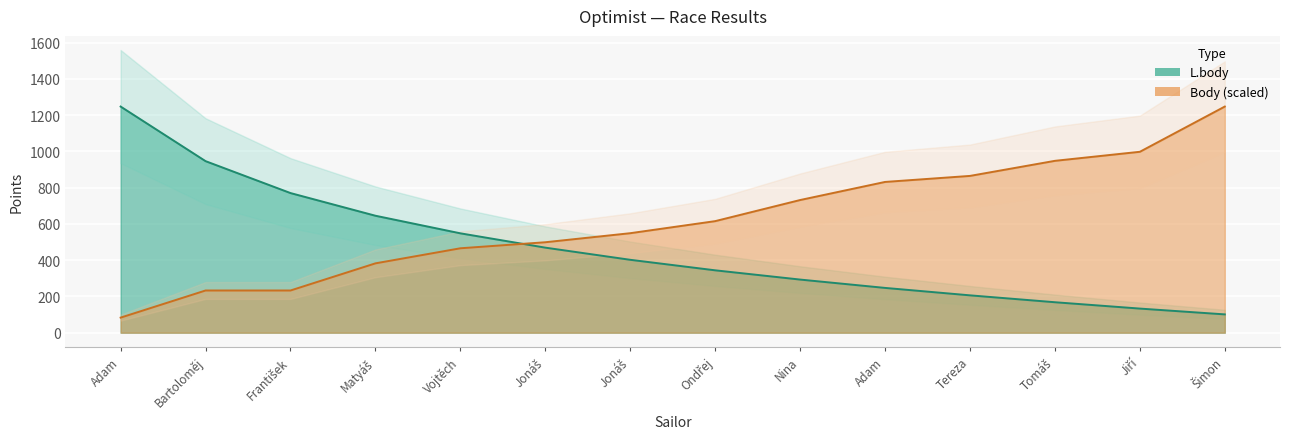

List the series in order of their peak value, highest first.

L.body, Body